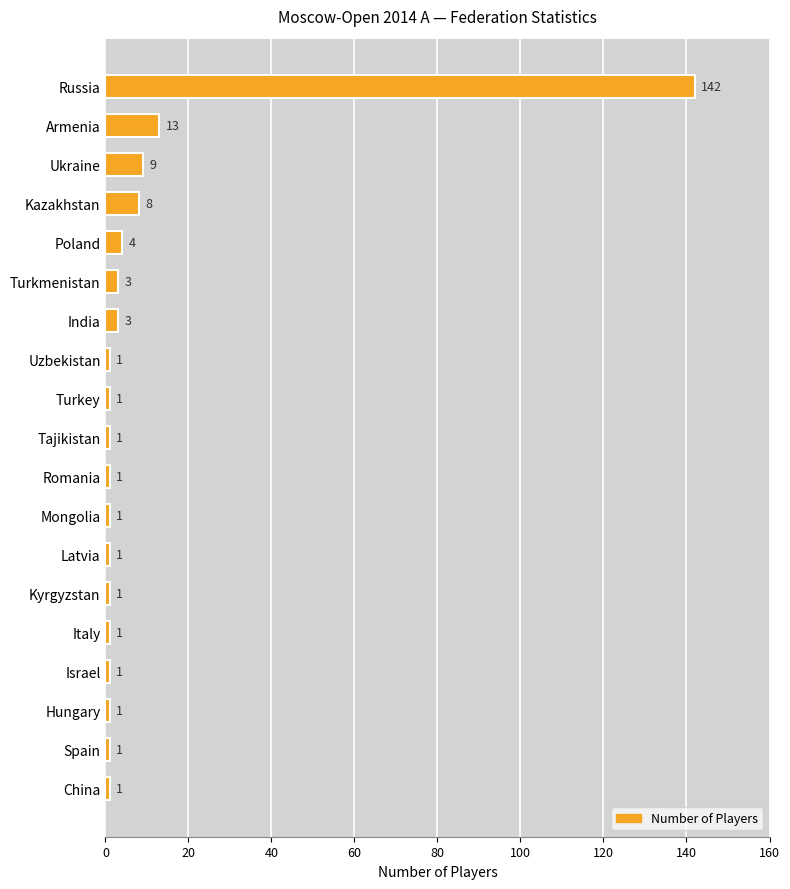

What is the ratio of the value at Russia to the value at Uzbekistan?

142.0